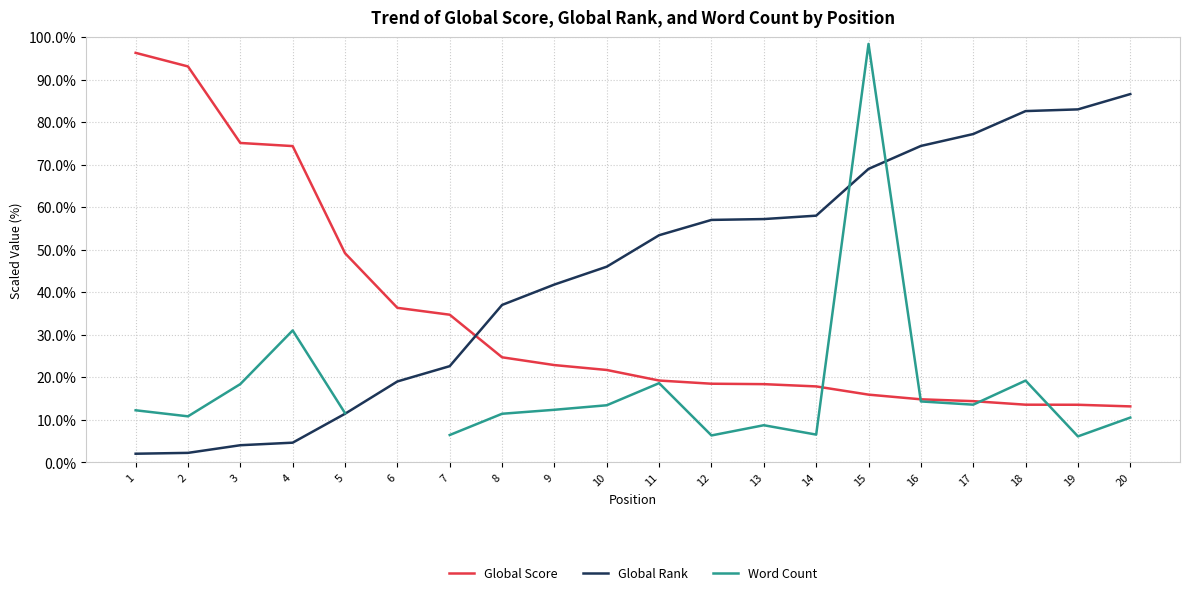

What is the value of the Global Rank point at the 17th from the left?

77.2